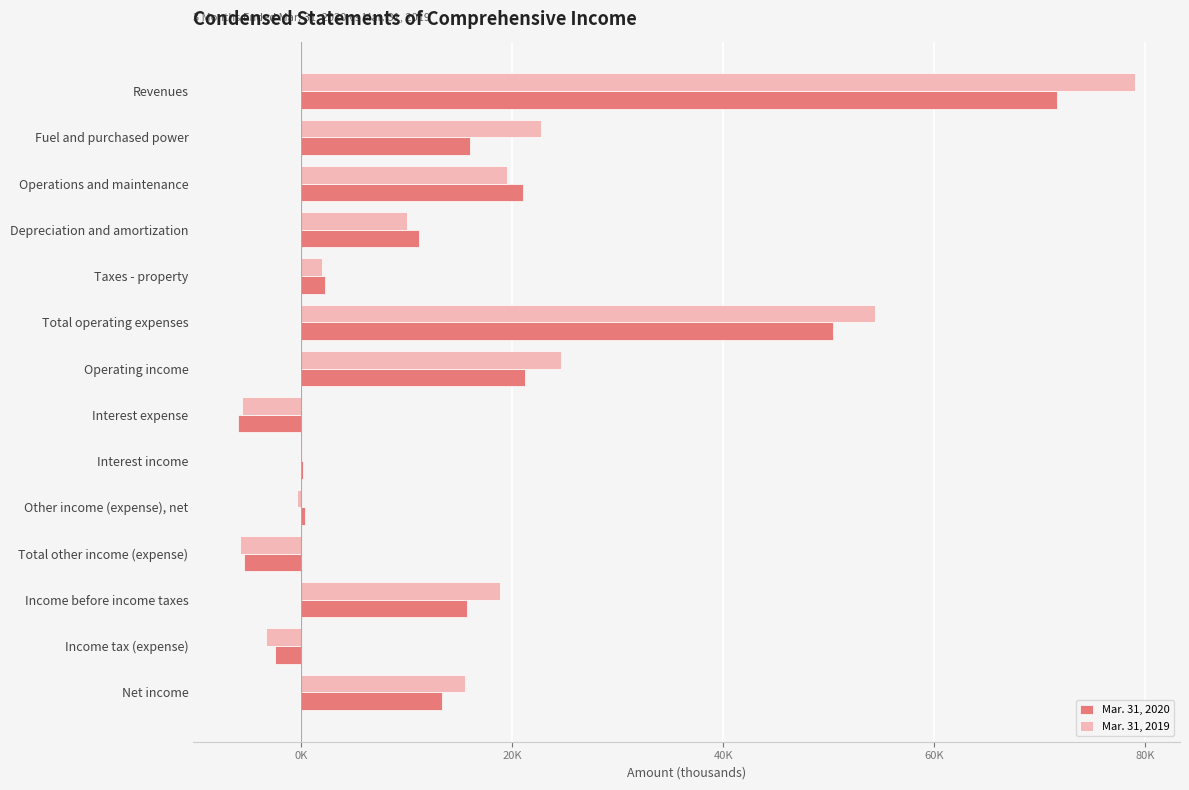

What are all the series names shown in the legend?

Mar. 31, 2020, Mar. 31, 2019